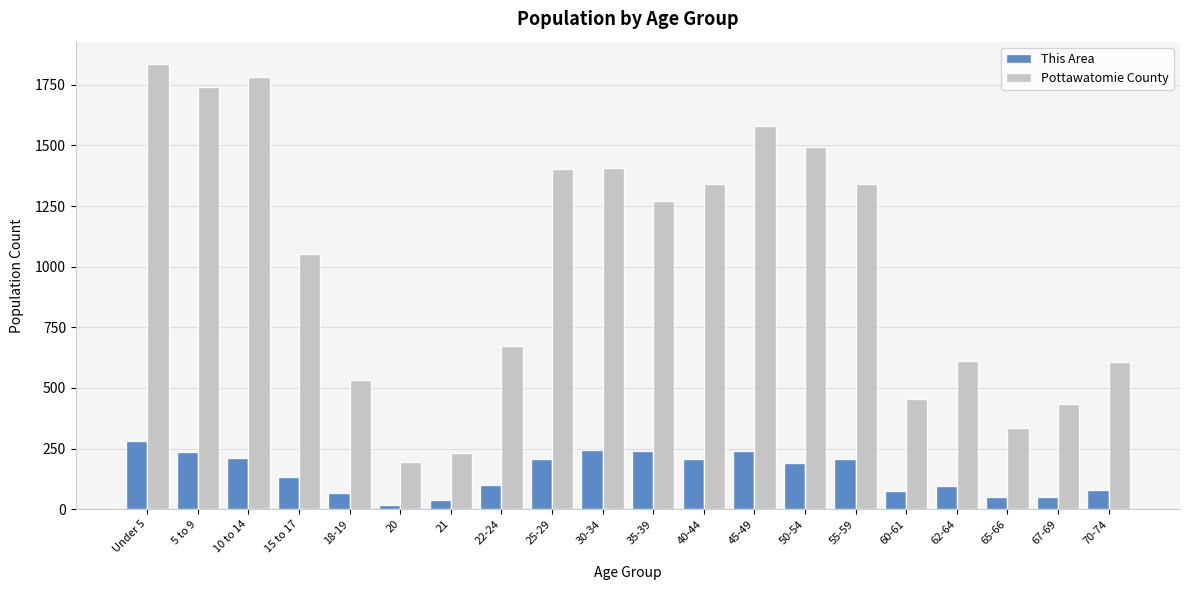

Between 21 and 60-61, which series saw the biggest shift?

Pottawatomie County